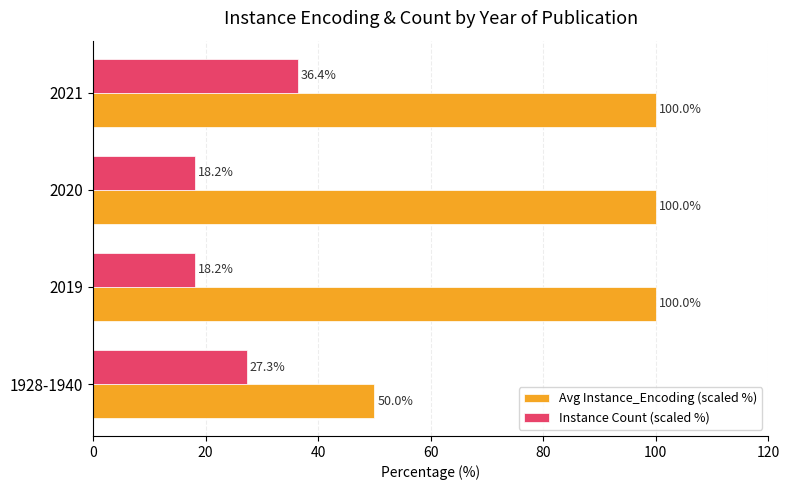

Between 1928-1940 and 2020, which series saw the biggest shift?

Avg Instance_Encoding (scaled %)